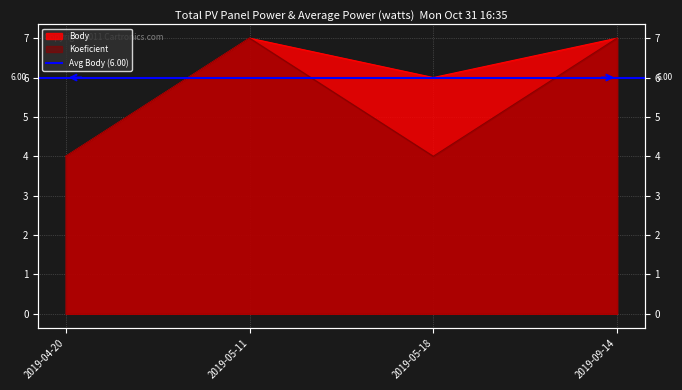

True or false: Koeficient and Body intersect in this chart.

False